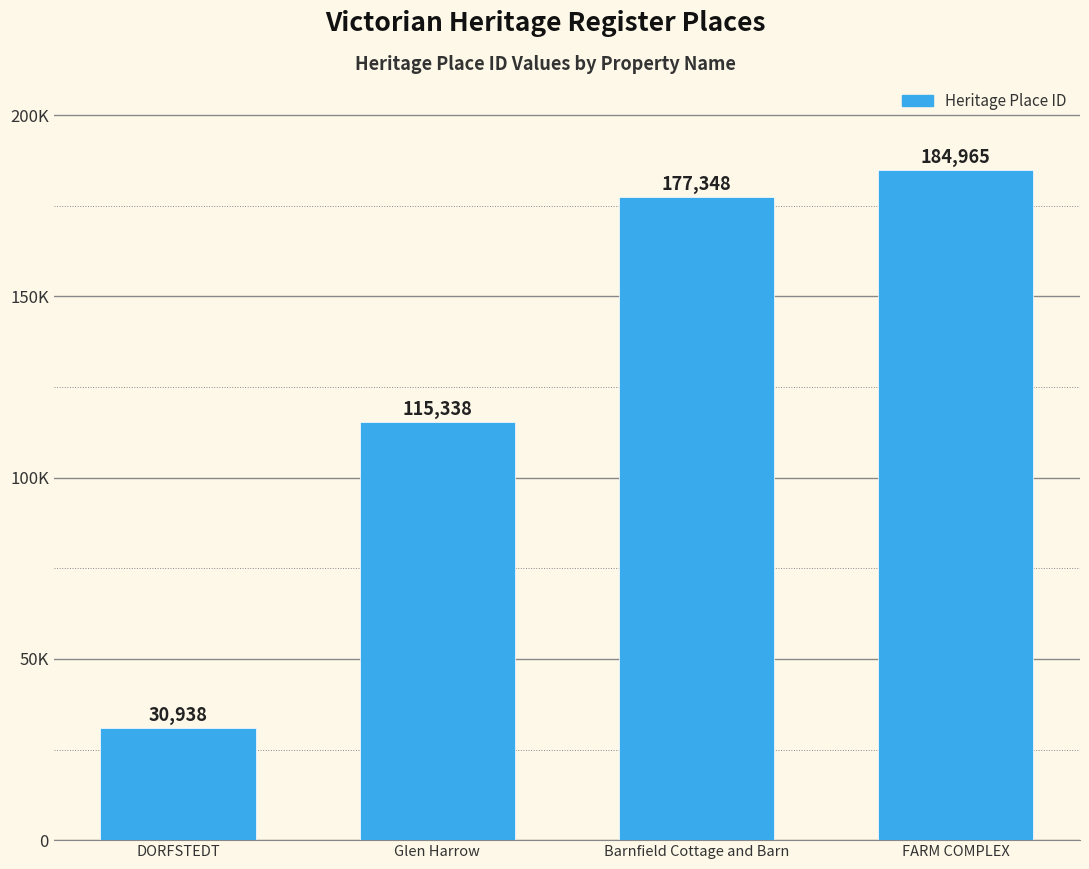

Does the chart contain any negative values?

No